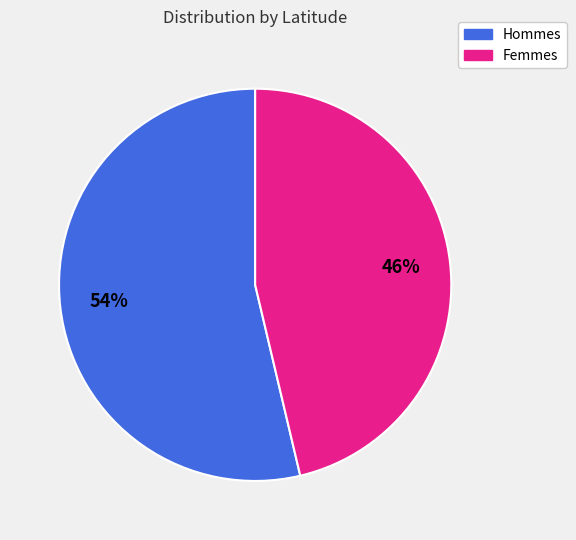

Is there any slice that represents more than half of the pie?

Yes